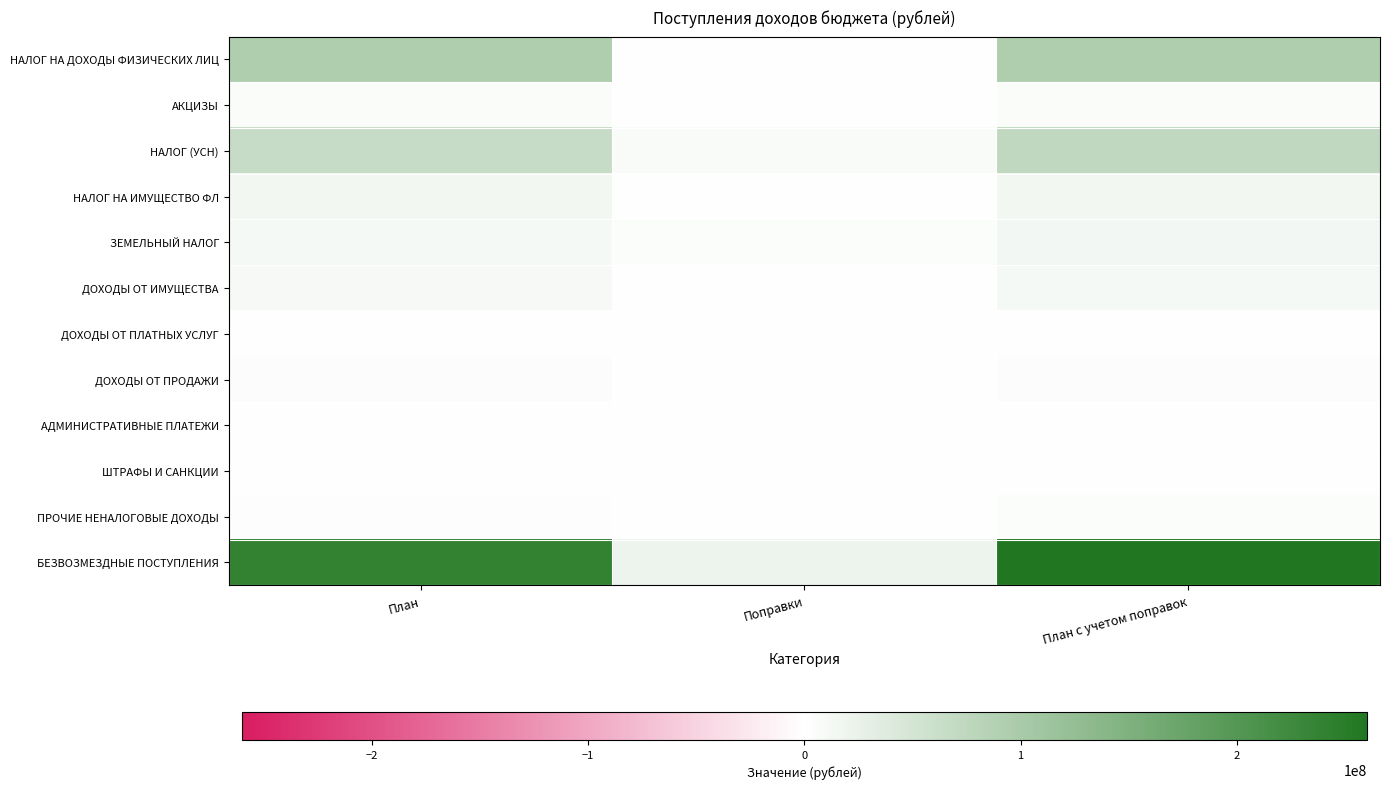

Which label corresponds to the smallest value in the chart?

Поправки